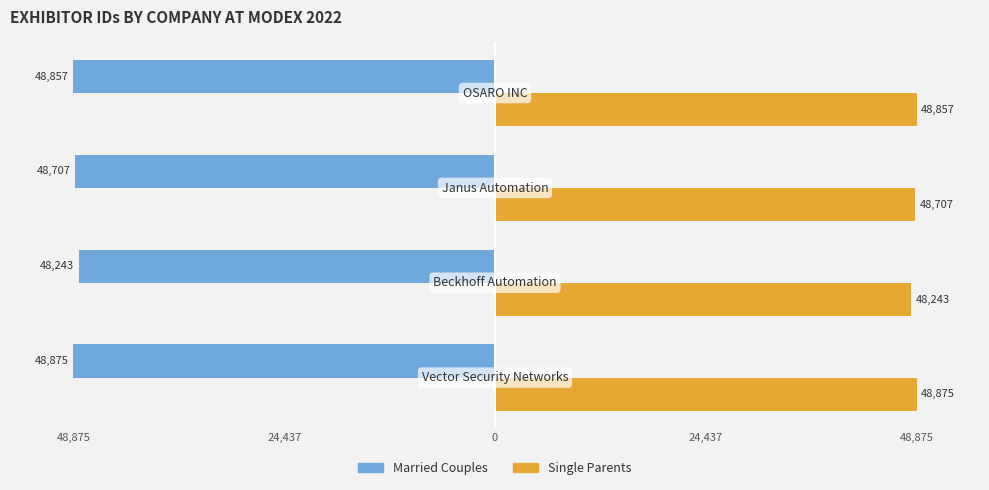

What are all the series names shown in the legend?

Married Couples, Single Parents